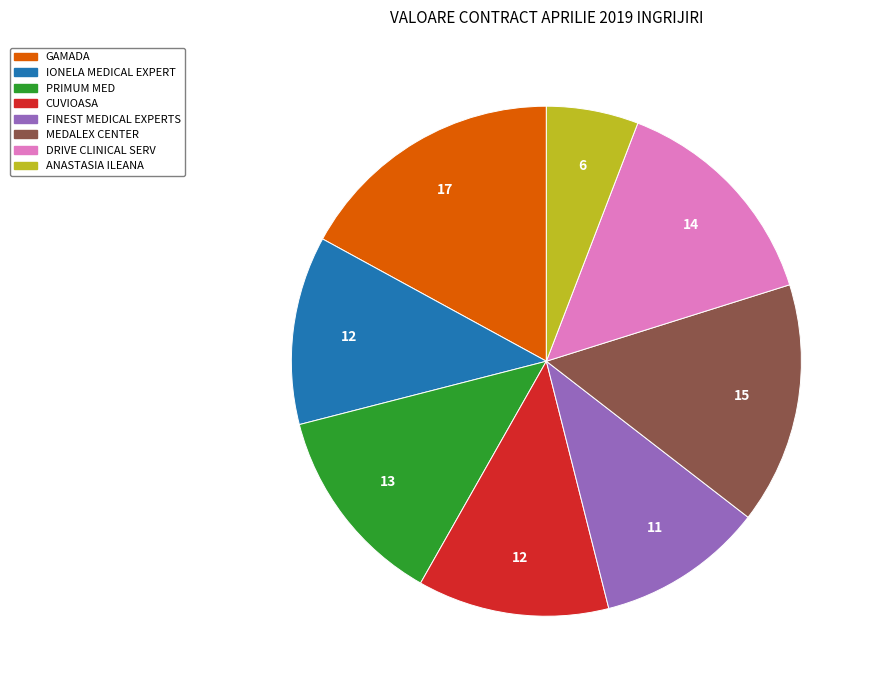

What is the largest slice in the pie chart?

GAMADA